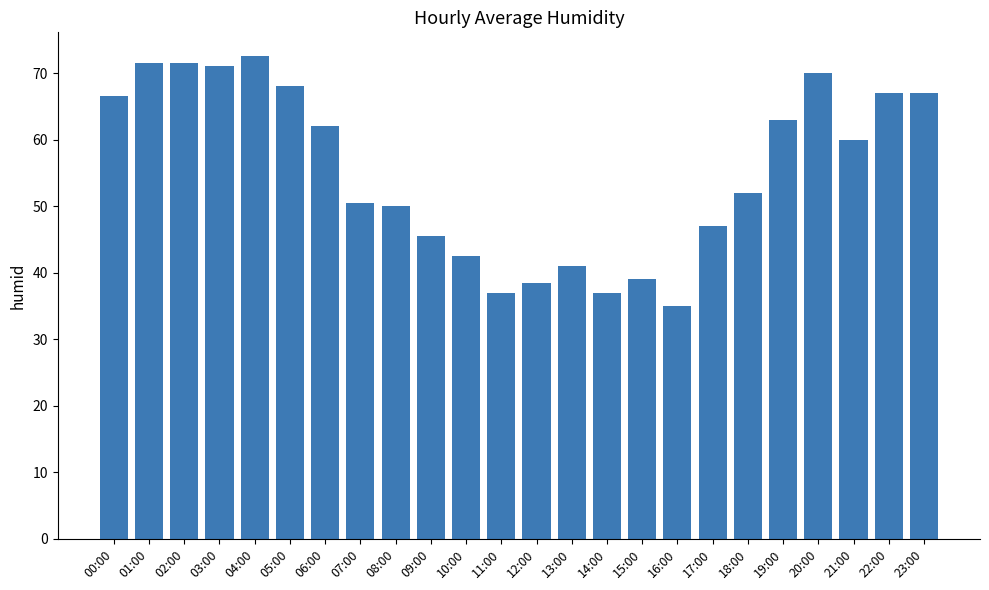

How many bars are there in total?

24